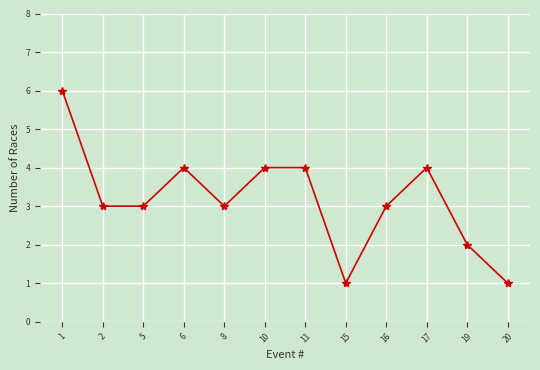

What is the value of the 5th point from the left?

3